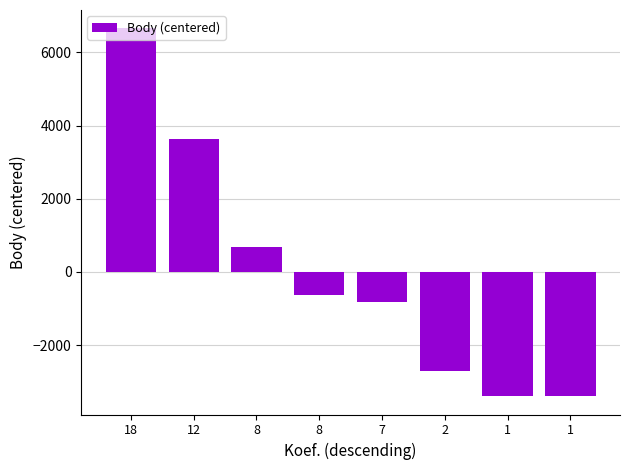

Count the number of categories in the chart.

8